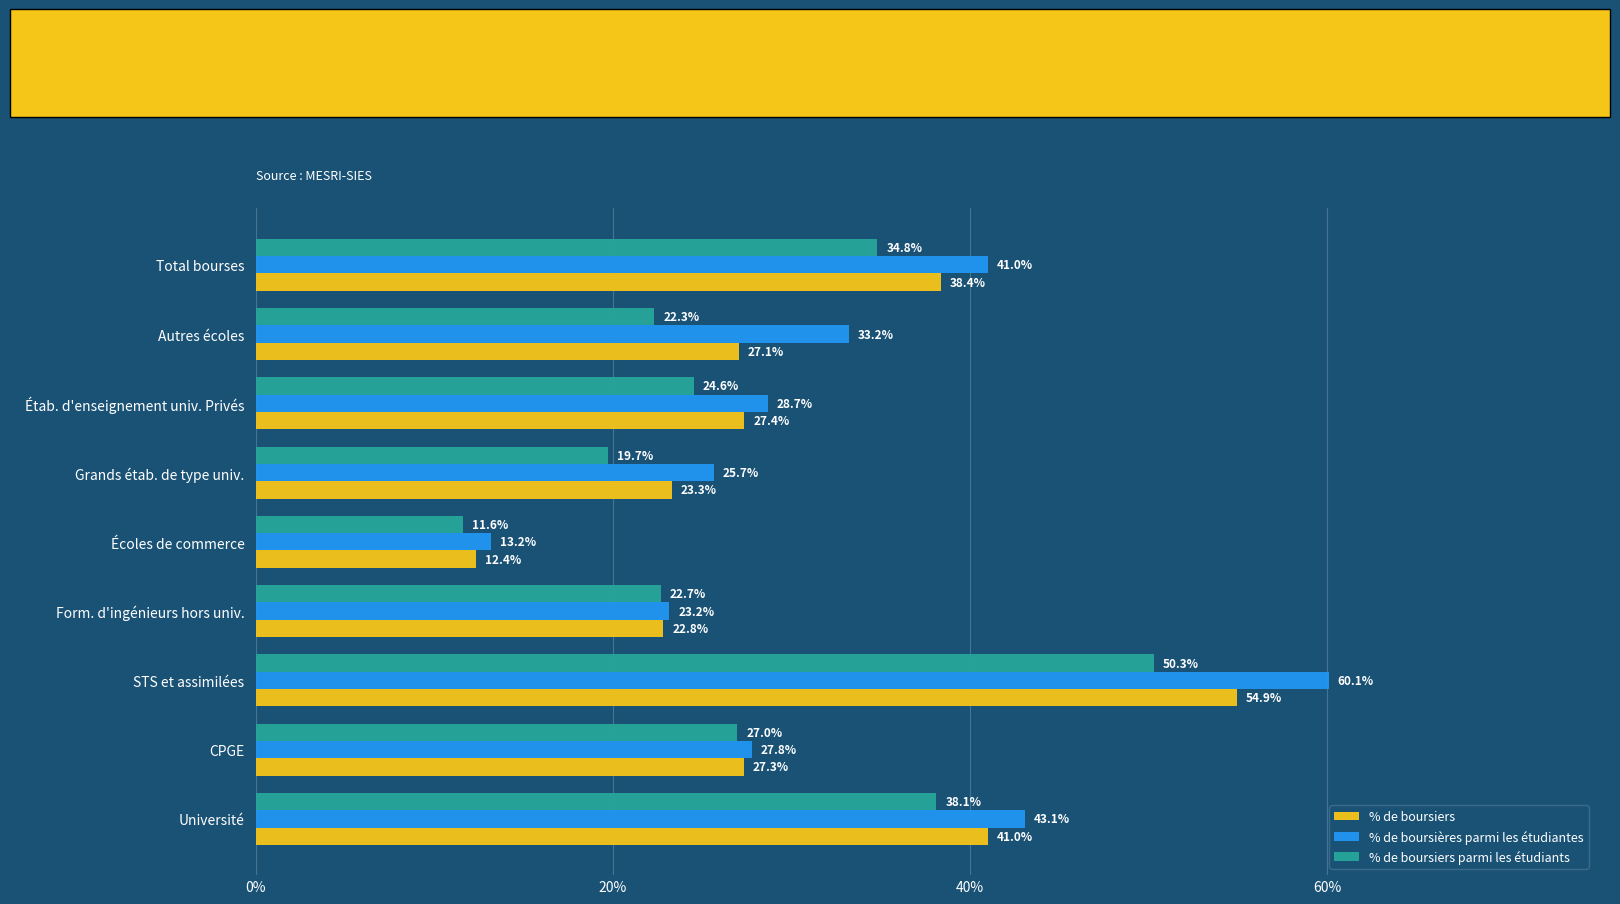

Between Grands étab. de type univ. and Étab. d'enseignement univ. Privés, which series saw the biggest shift?

% de boursiers parmi les étudiants